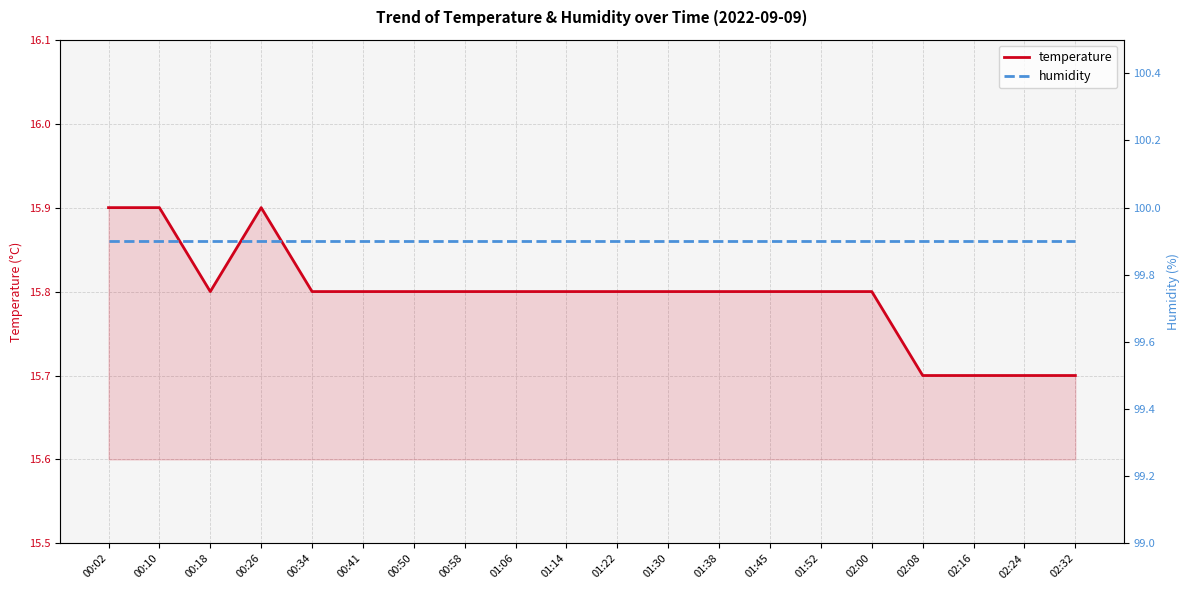

What is the sum of all temperature values?

315.9